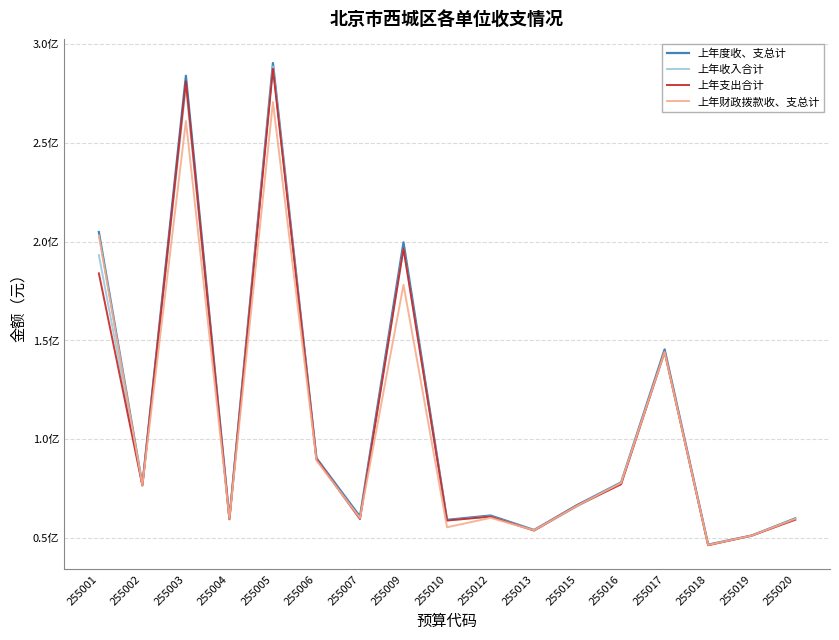

What are all the series names shown in the legend?

上年度收、支总计, 上年收入合计, 上年支出合计, 上年财政拨款收、支总计